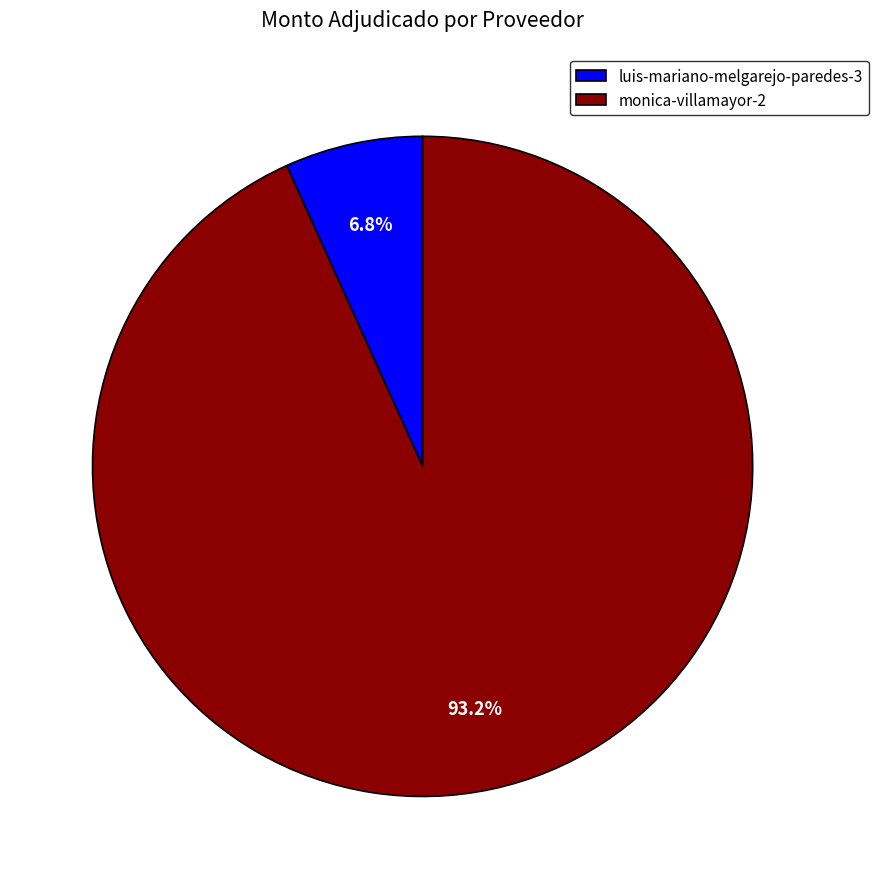

Between monica-villamayor-2 and luis-mariano-melgarejo-paredes-3, which is larger?

monica-villamayor-2